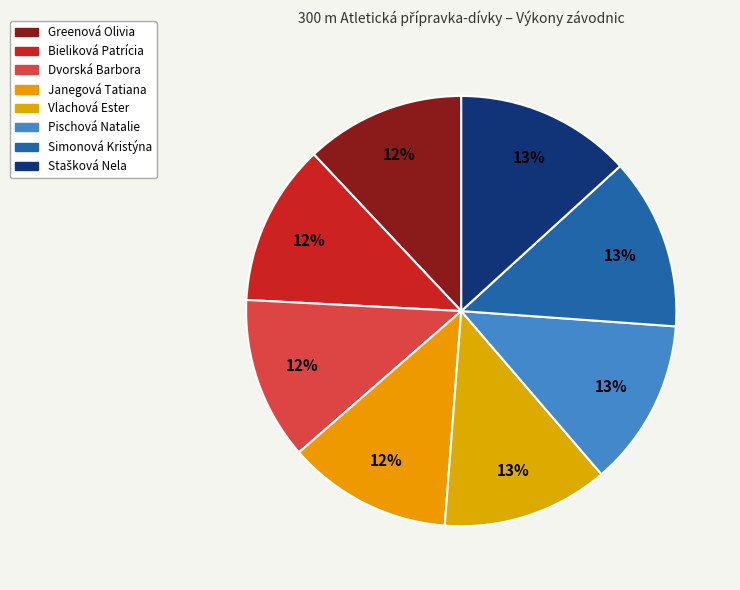

How many slices are in this pie chart?

8